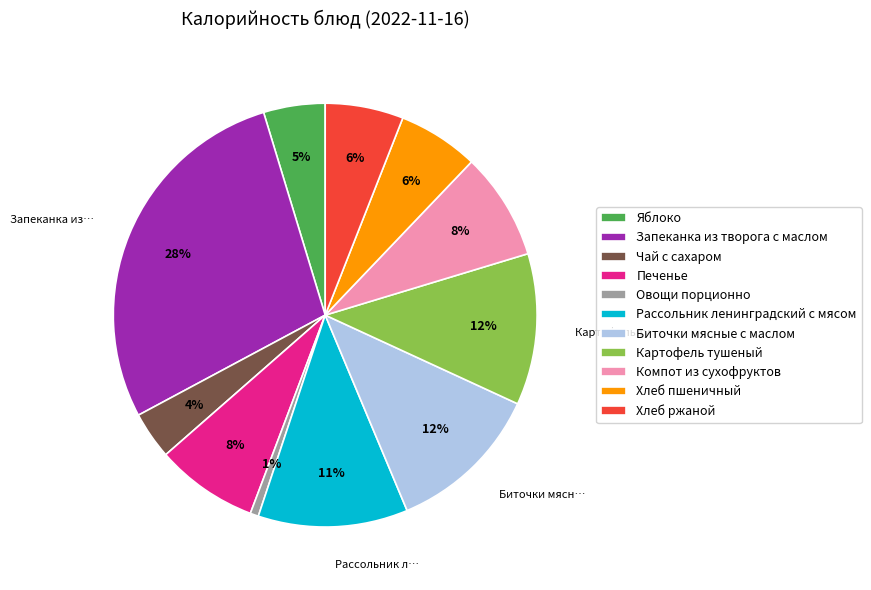

What percentage is the Овощи порционно slice, to the nearest percent?

1%